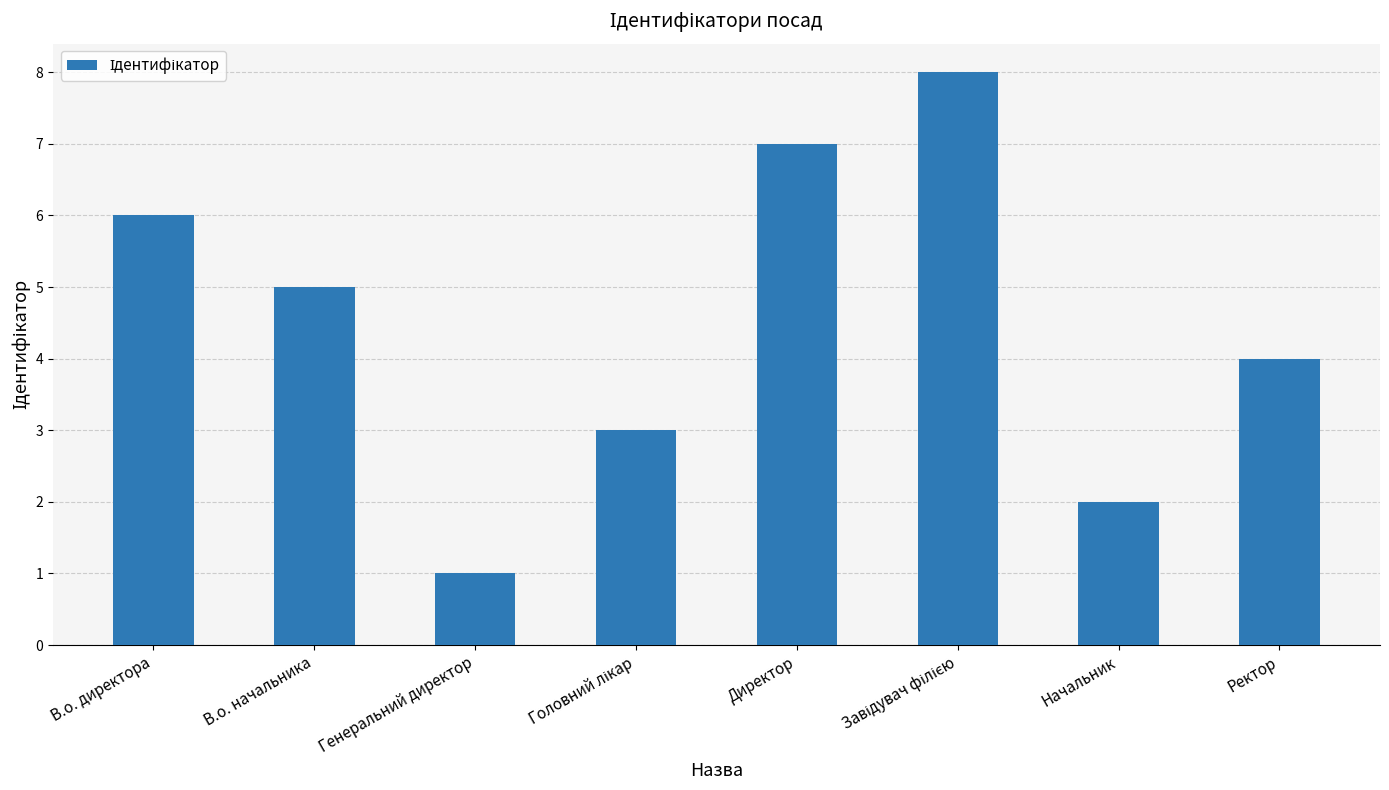

Which has a higher value, Генеральний директор or В.о. начальника?

В.о. начальника